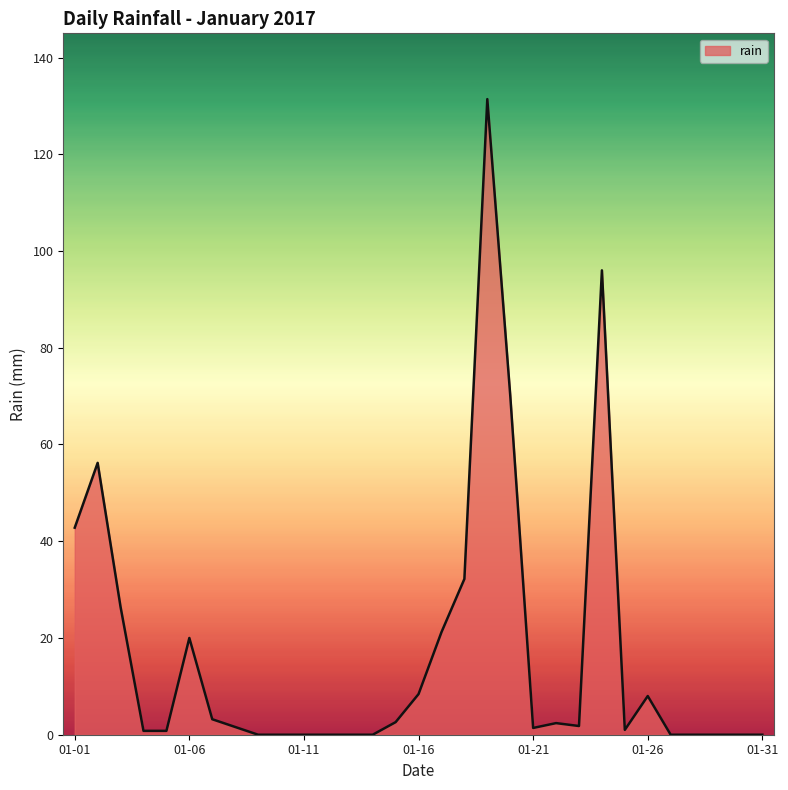

What is the difference between the maximum and minimum values?

131.4